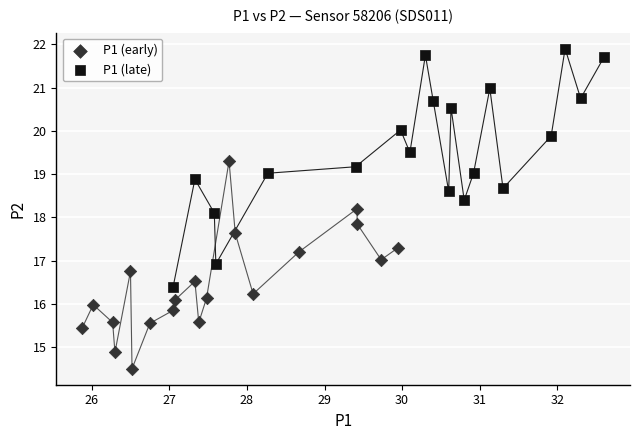

What are all the series names shown in the legend?

P1 (early), P1 (late)